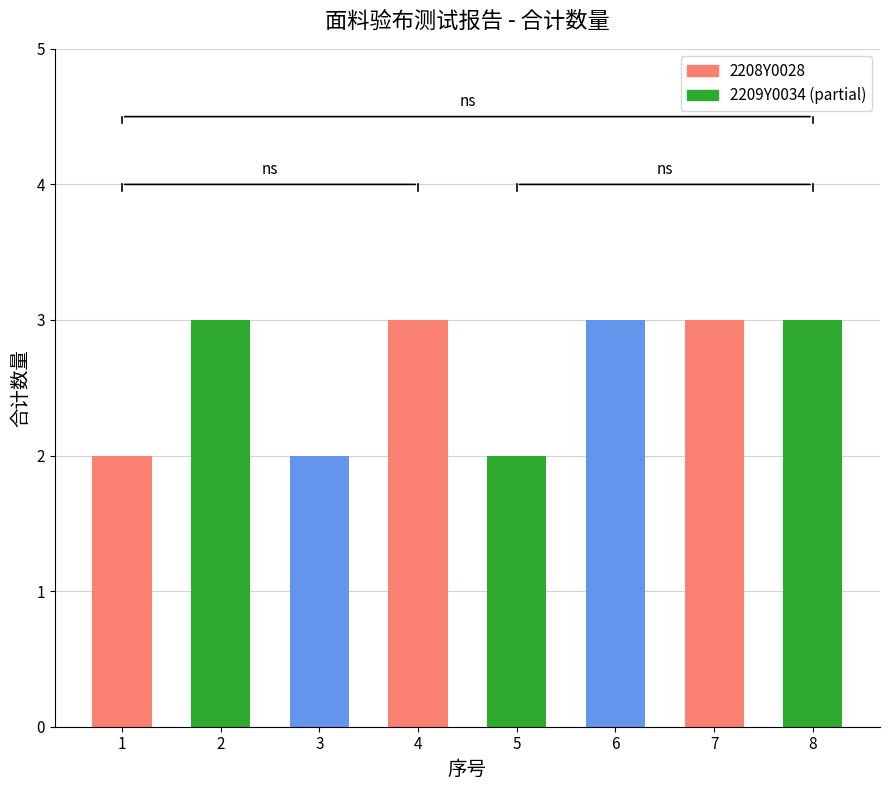

Reading left to right, what are all the values shown in this chart?

1=2	2=3	3=2	4=3	5=2	6=3	7=3	8=3